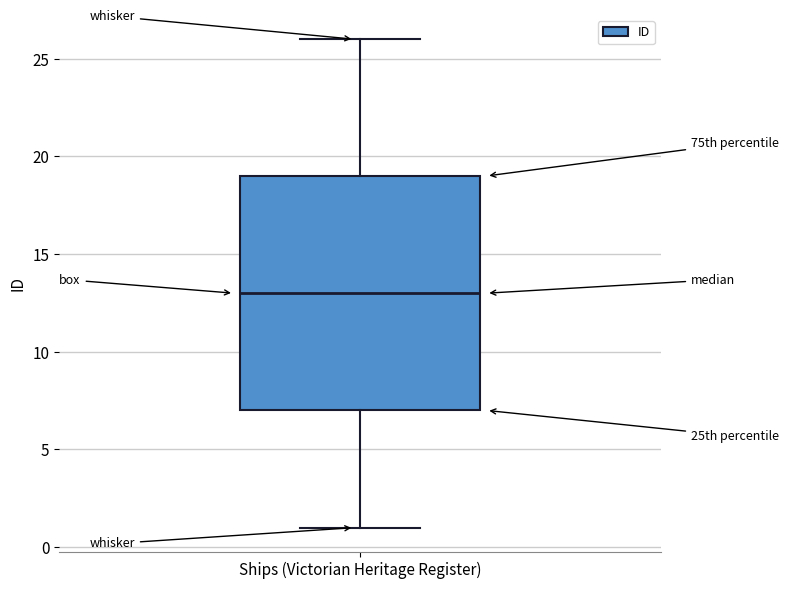

Transcribe this box plot: give where the median line is, the range the box spans, and where the two whiskers end, as read against the y-axis. The values are not printed on the chart, so give them approximately, as read against the axis.

median 13, box 7 to 19, whiskers 1 to 26